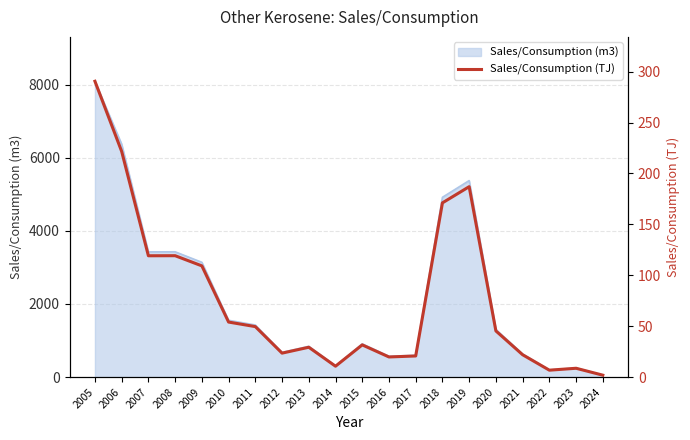

Is it true that the value at 2023 is 8.7?

True